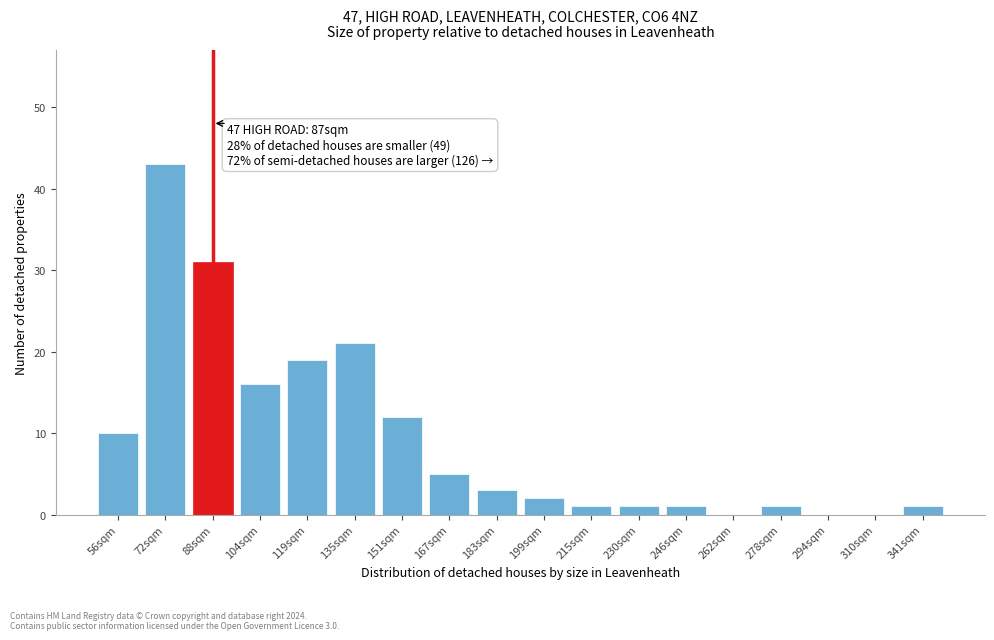

Reading left to right, what are all the values shown in this chart?

56sqm=10	72sqm=43	88sqm=31	104sqm=16	119sqm=19	135sqm=21	151sqm=12	167sqm=5	183sqm=3	199sqm=2	215sqm=1	230sqm=1	246sqm=1	262sqm=0	278sqm=1	294sqm=0	310sqm=0	341sqm=1